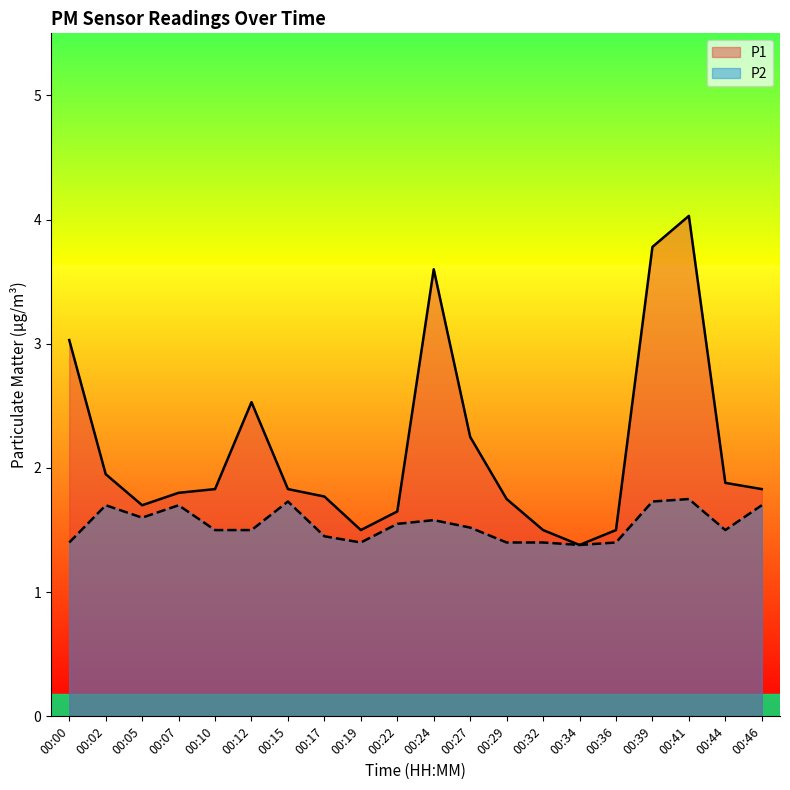

What is the maximum value shown in the chart?

4.0